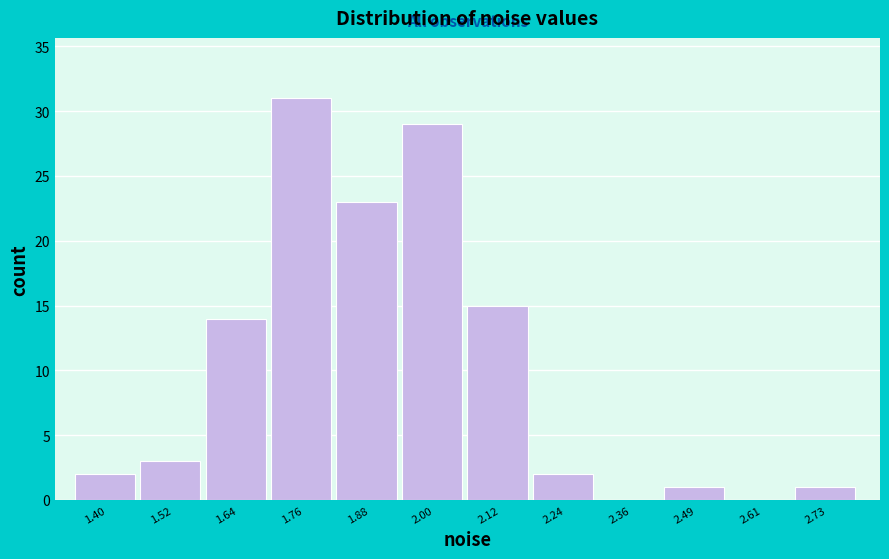

Reading left to right, transcribe all the data shown in this chart.

1.40=2	1.52=3	1.64=14	1.76=31	1.88=23	2.00=29	2.12=15	2.24=2	2.36=0	2.49=1	2.61=0	2.73=1